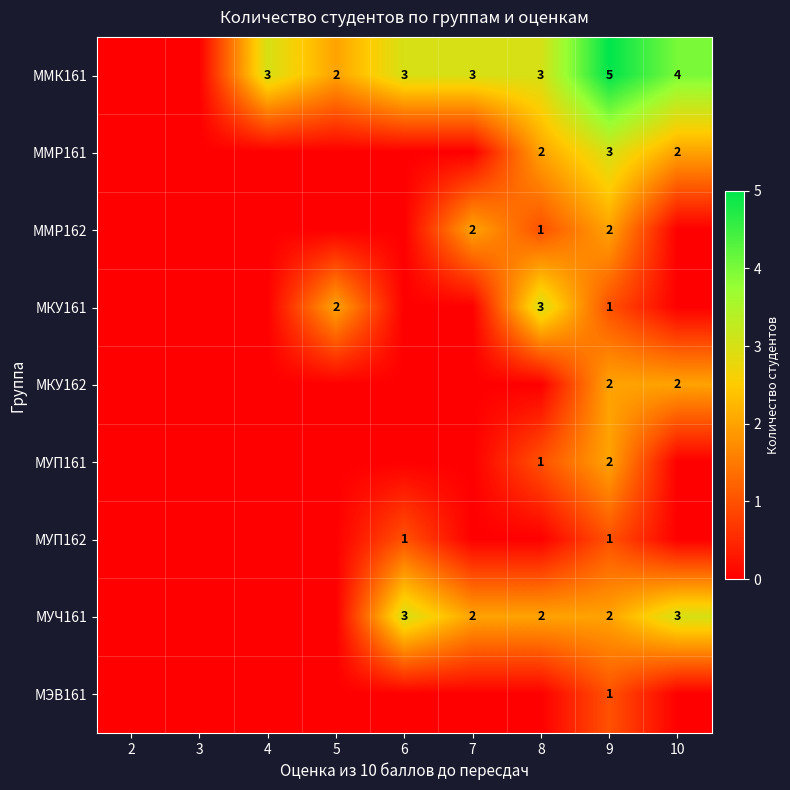

At how many categories does at least one series exceed 1?

7